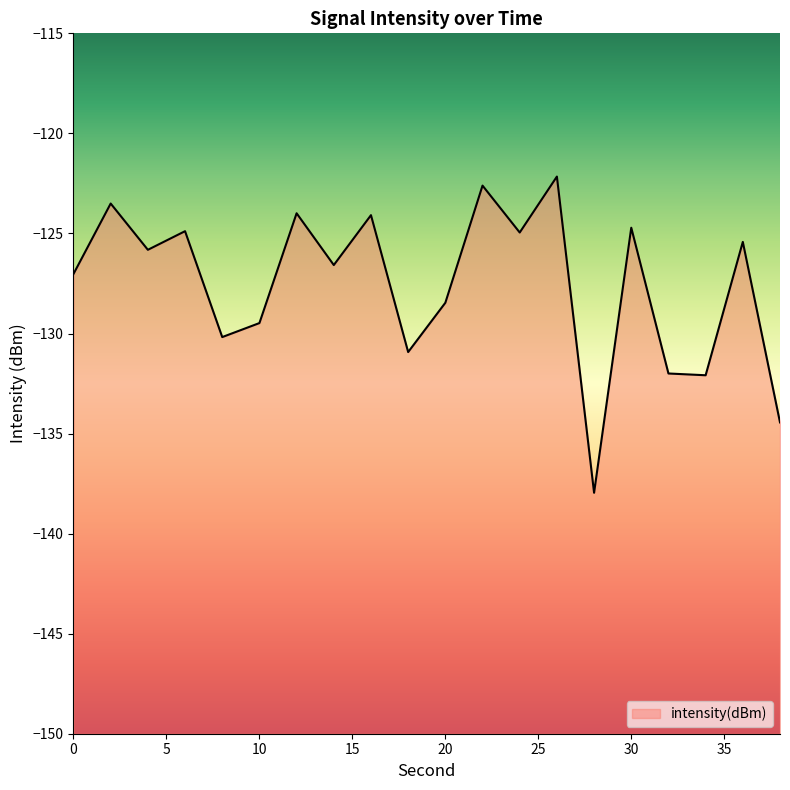

Reading left to right, transcribe all the data shown in this chart.

0=-127.0	2=-123.5	4=-125.8	6=-124.9	8=-130.2	10=-129.5	12=-124.0	14=-126.6	16=-124.1	18=-130.9	20=-128.5	22=-122.6	24=-125.0	26=-122.2	28=-138.0	30=-124.7	32=-132.0	34=-132.1	36=-125.4	38=-134.4